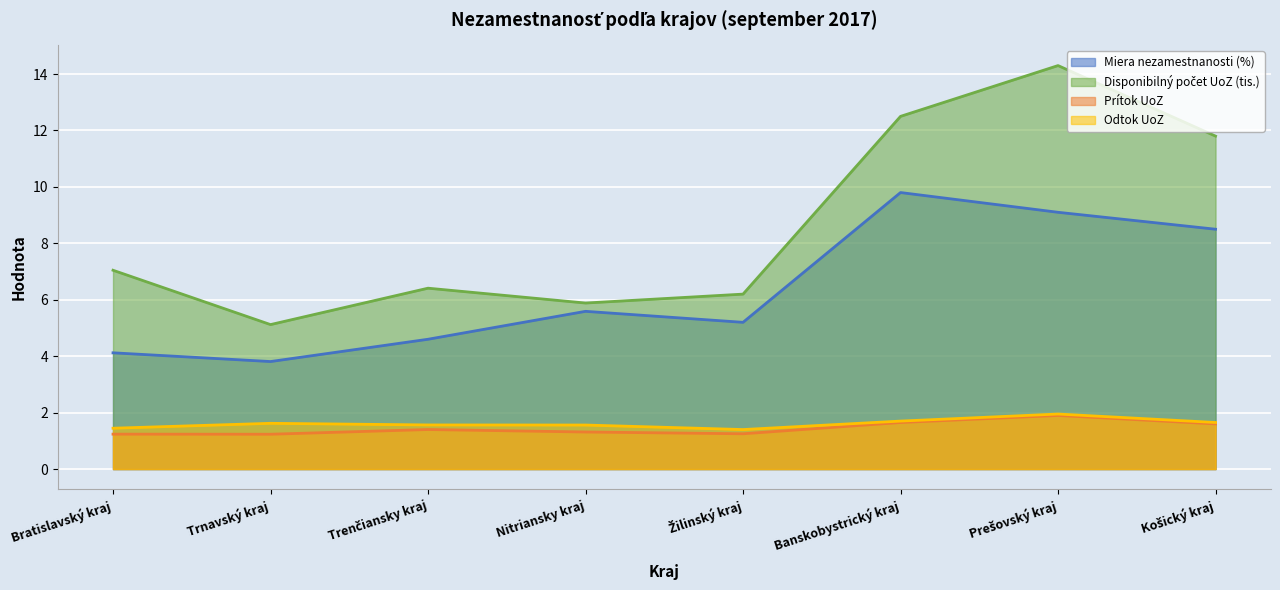

At which category does Miera nezamestnanosti (%) reach its first local peak?

Nitriansky kraj